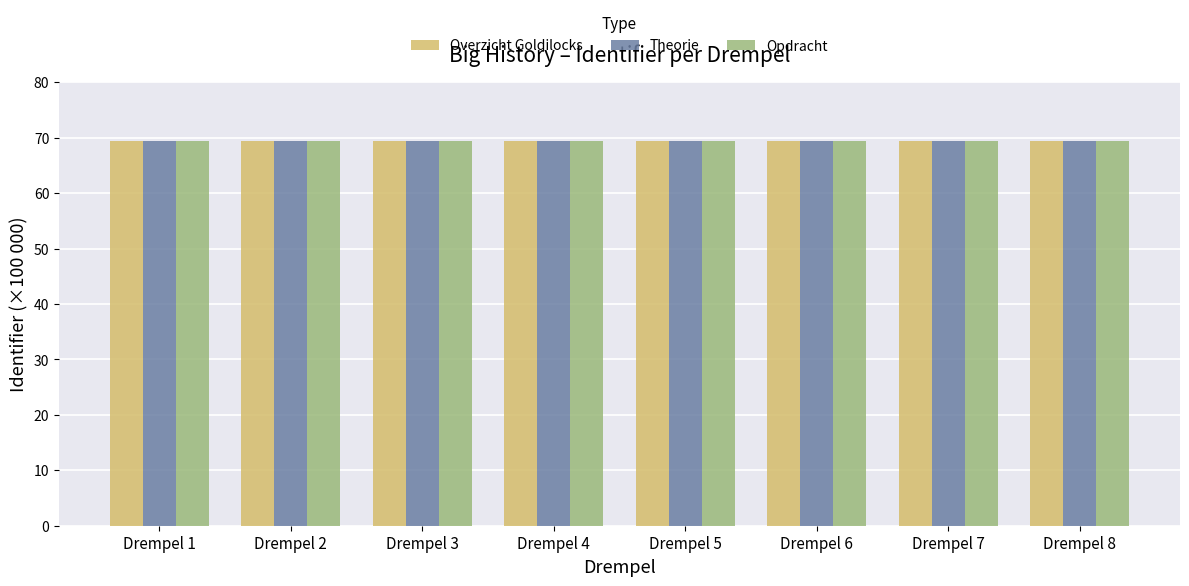

The value of Overzicht Goldilocks at Drempel 7 is 111.6. True or false?

False